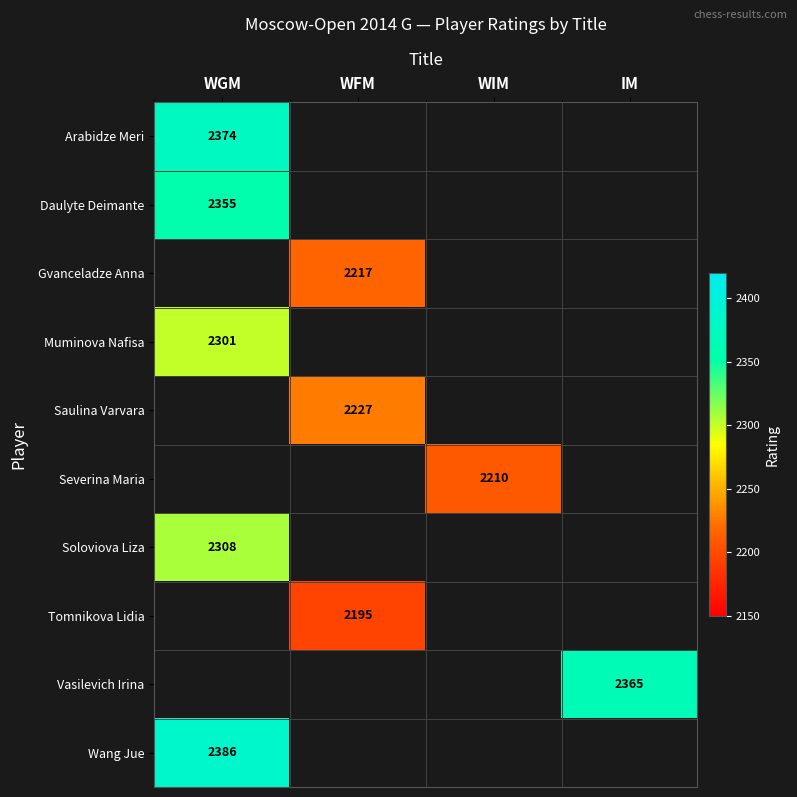

The Daulyte Deimante series shows 2355 at WGM. True or false?

True